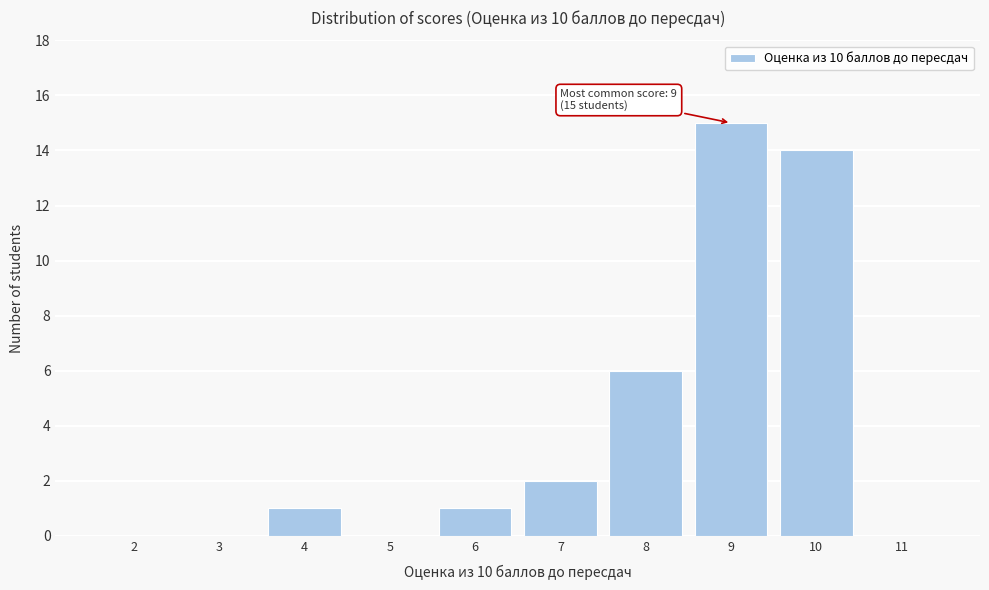

Reading left to right, what are all the values shown in this chart?

2=0	3=0	4=1	5=0	6=1	7=2	8=6	9=15	10=14	11=0